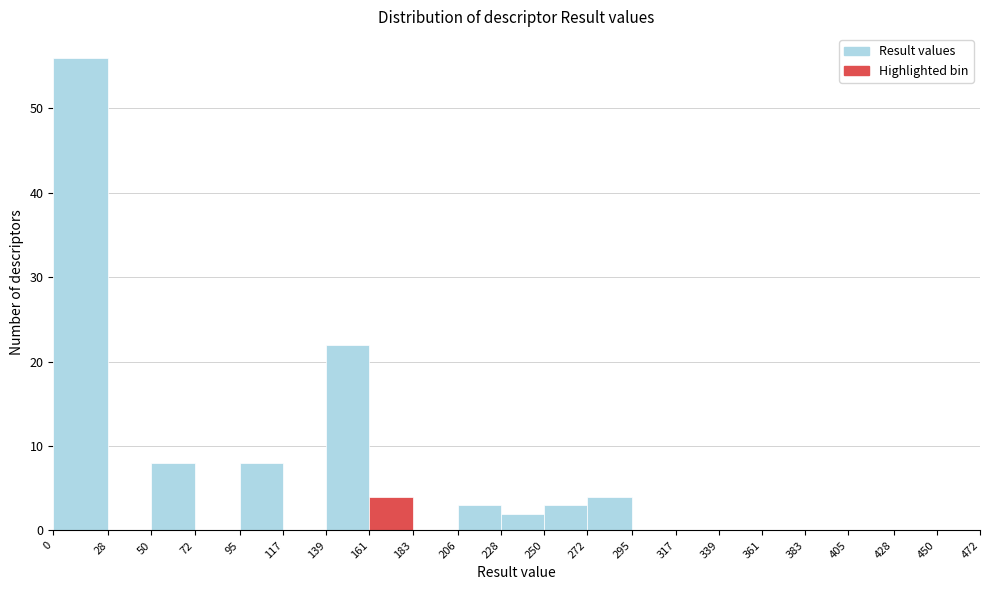

What is the height of the bar covering 95 to 117 on the x-axis? The values are not printed on the chart, so give them approximately, as read against the axis.

8